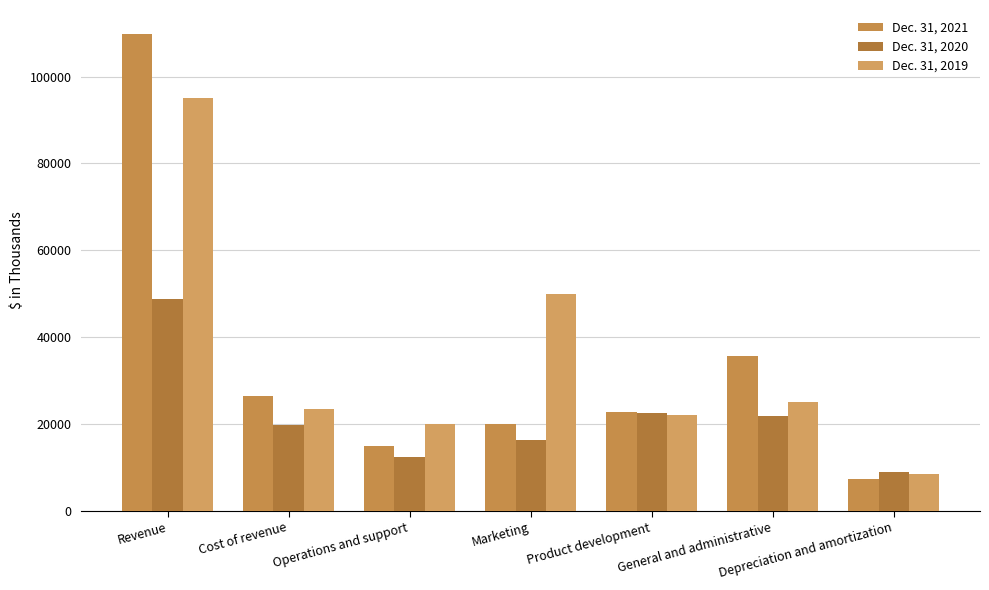

What is the difference between the second highest and second lowest values in the Dec. 31, 2021 series?

20631